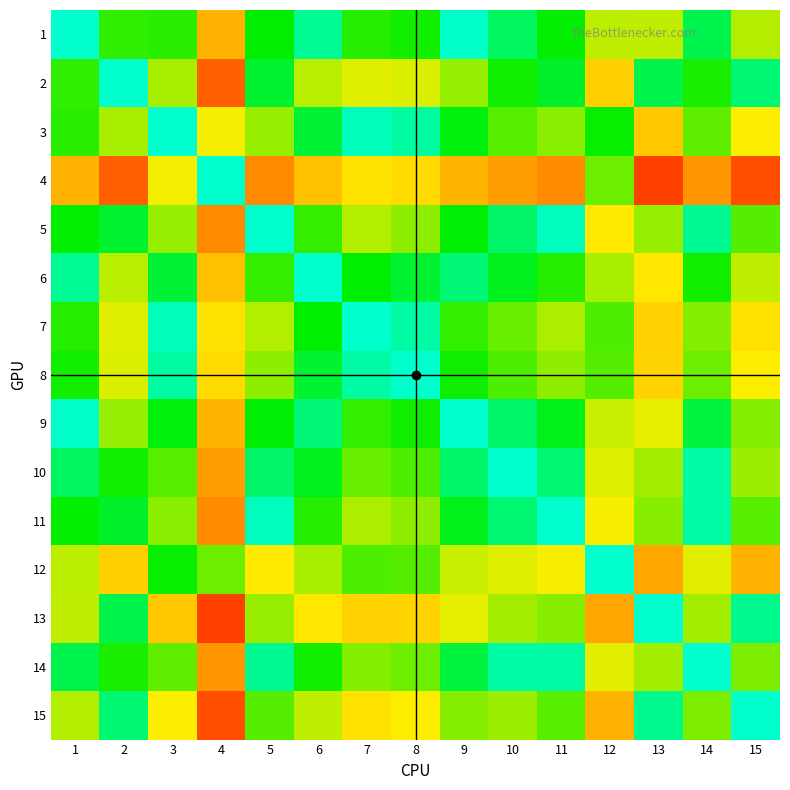

Reading left to right, transcribe all the data shown in this chart.

1: 1=0.0	2=0.2	3=0.2	4=0.6	5=0.2	6=0.0	7=0.2	8=0.2	9=0.0	10=0.1	11=0.2	12=0.4	13=0.4	14=0.1	15=0.4
2: 1=0.2	2=0.0	3=0.3	4=0.8	5=0.1	6=0.4	7=0.4	8=0.4	9=0.3	10=0.2	11=0.1	12=0.6	13=0.1	14=0.2	15=0.1
3: 1=0.2	2=0.3	3=0.0	4=0.5	5=0.3	6=0.1	7=0.0	8=0.0	9=0.1	10=0.3	11=0.3	12=0.2	13=0.6	14=0.3	15=0.5
4: 1=0.6	2=0.8	3=0.5	4=0.0	5=0.7	6=0.6	7=0.5	8=0.5	9=0.6	10=0.7	11=0.7	12=0.3	13=0.8	14=0.7	15=0.8
5: 1=0.2	2=0.1	3=0.3	4=0.7	5=0.0	6=0.2	7=0.4	8=0.3	9=0.1	10=0.1	11=0.0	12=0.5	13=0.3	14=0.0	15=0.3
6: 1=0.0	2=0.4	3=0.1	4=0.6	5=0.2	6=0.0	7=0.1	8=0.1	9=0.1	10=0.1	11=0.2	12=0.3	13=0.5	14=0.2	15=0.4
7: 1=0.2	2=0.4	3=0.0	4=0.5	5=0.4	6=0.1	7=0.0	8=0.0	9=0.2	10=0.3	11=0.4	12=0.2	13=0.6	14=0.3	15=0.5
8: 1=0.2	2=0.4	3=0.0	4=0.5	5=0.3	6=0.1	7=0.0	8=0.0	9=0.2	10=0.2	11=0.3	12=0.3	13=0.6	14=0.3	15=0.5
9: 1=0.0	2=0.3	3=0.1	4=0.6	5=0.1	6=0.1	7=0.2	8=0.2	9=0.0	10=0.1	11=0.1	12=0.4	13=0.5	14=0.1	15=0.3
10: 1=0.1	2=0.2	3=0.3	4=0.7	5=0.1	6=0.1	7=0.3	8=0.2	9=0.1	10=0.0	11=0.1	12=0.4	13=0.3	14=0.0	15=0.3
11: 1=0.2	2=0.1	3=0.3	4=0.7	5=0.0	6=0.2	7=0.4	8=0.3	9=0.1	10=0.1	11=0.0	12=0.5	13=0.3	14=0.0	15=0.3
12: 1=0.4	2=0.6	3=0.2	4=0.3	5=0.5	6=0.3	7=0.2	8=0.3	9=0.4	10=0.4	11=0.5	12=0.0	13=0.7	14=0.4	15=0.6
13: 1=0.4	2=0.1	3=0.6	4=0.8	5=0.3	6=0.5	7=0.6	8=0.6	9=0.5	10=0.3	11=0.3	12=0.7	13=0.0	14=0.3	15=0.0
14: 1=0.1	2=0.2	3=0.3	4=0.7	5=0.0	6=0.2	7=0.3	8=0.3	9=0.1	10=0.0	11=0.0	12=0.4	13=0.3	14=0.0	15=0.3
15: 1=0.4	2=0.1	3=0.5	4=0.8	5=0.3	6=0.4	7=0.5	8=0.5	9=0.3	10=0.3	11=0.3	12=0.6	13=0.0	14=0.3	15=0.0